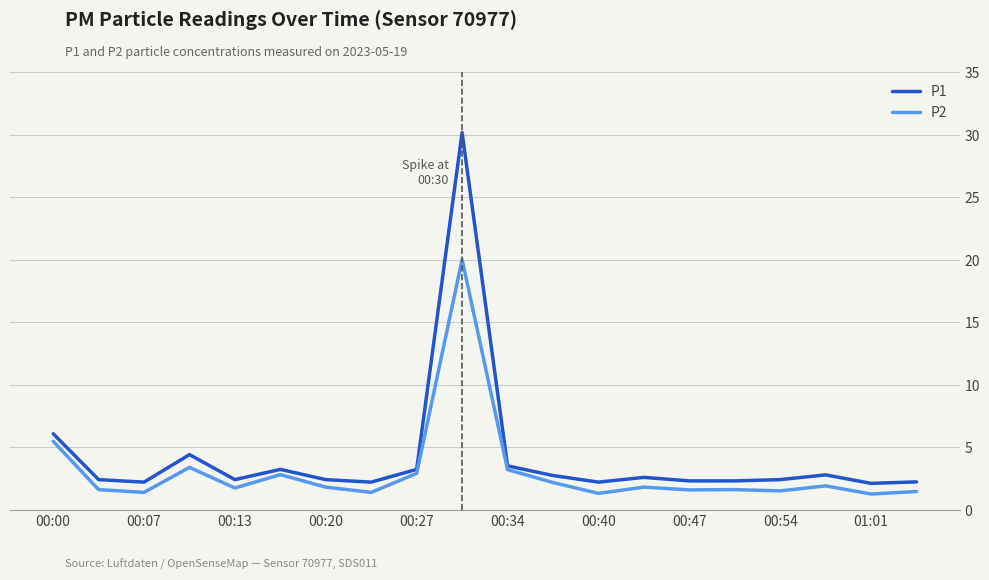

How many lines are shown in the chart?

2